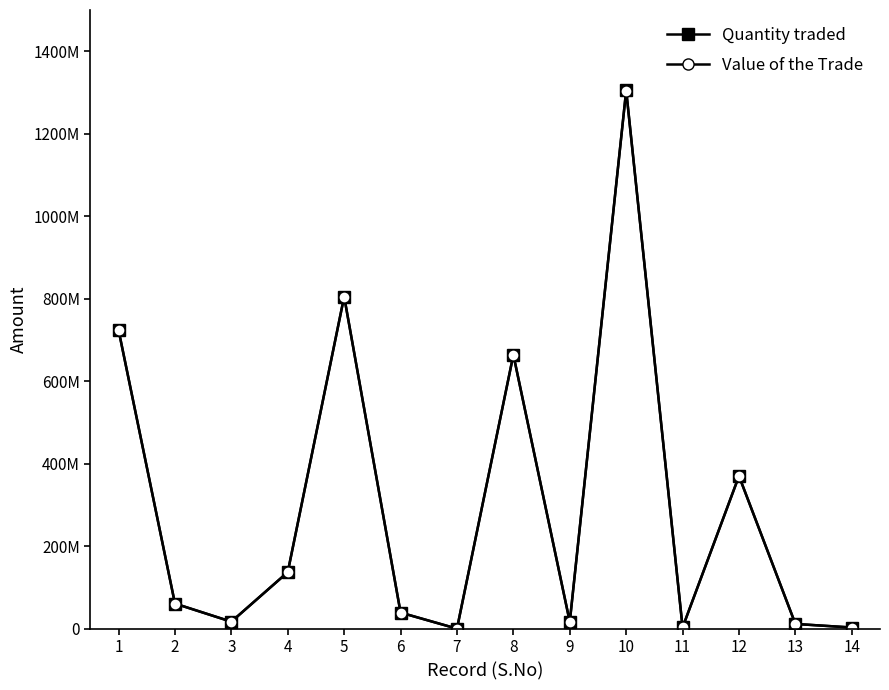

The value of Quantity traded at 8 is 284362007.9. True or false?

False